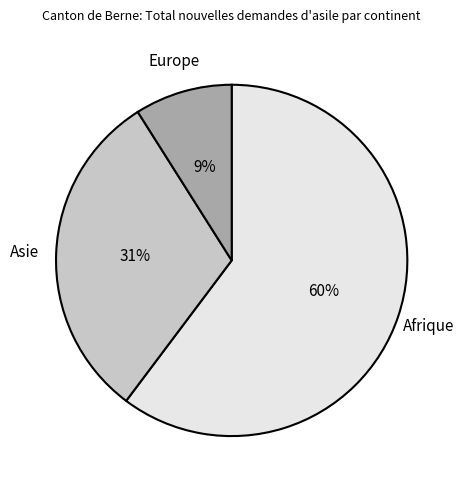

To the nearest percent, what portion does Asie represent?

31%